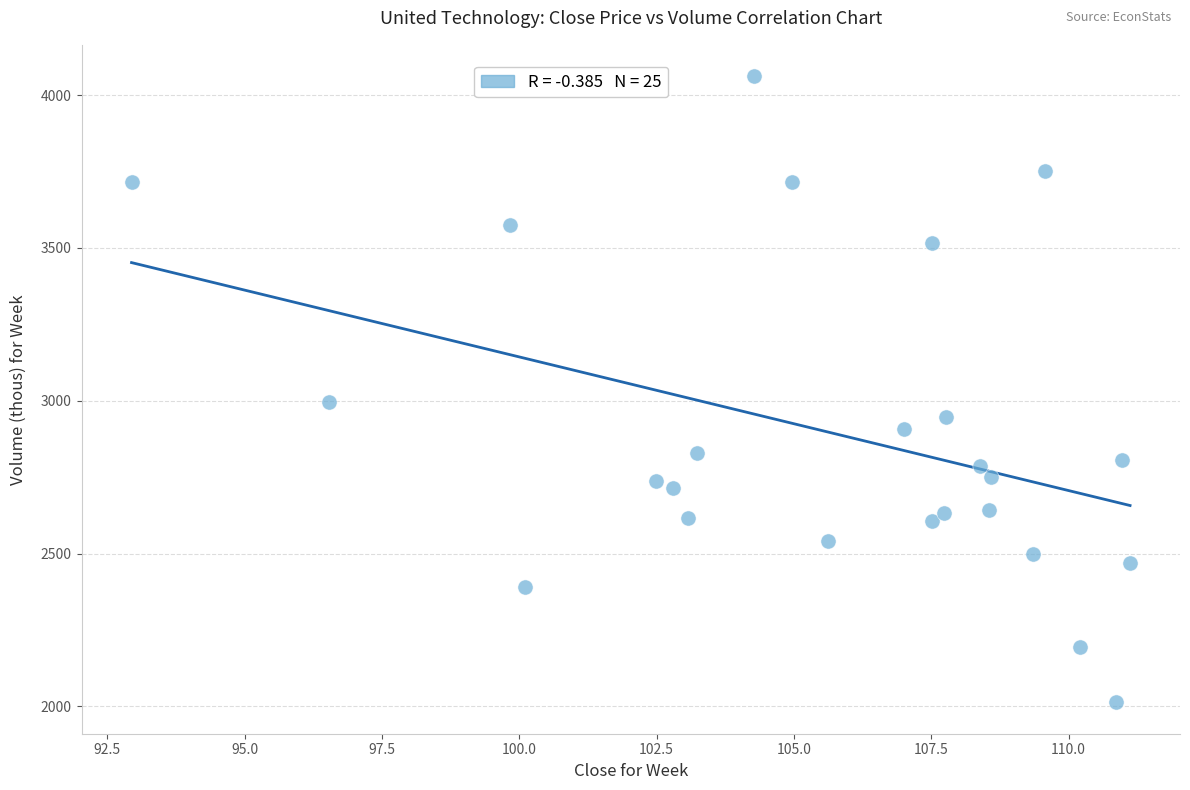

What is the range of Y values (max minus min)?

2048.7